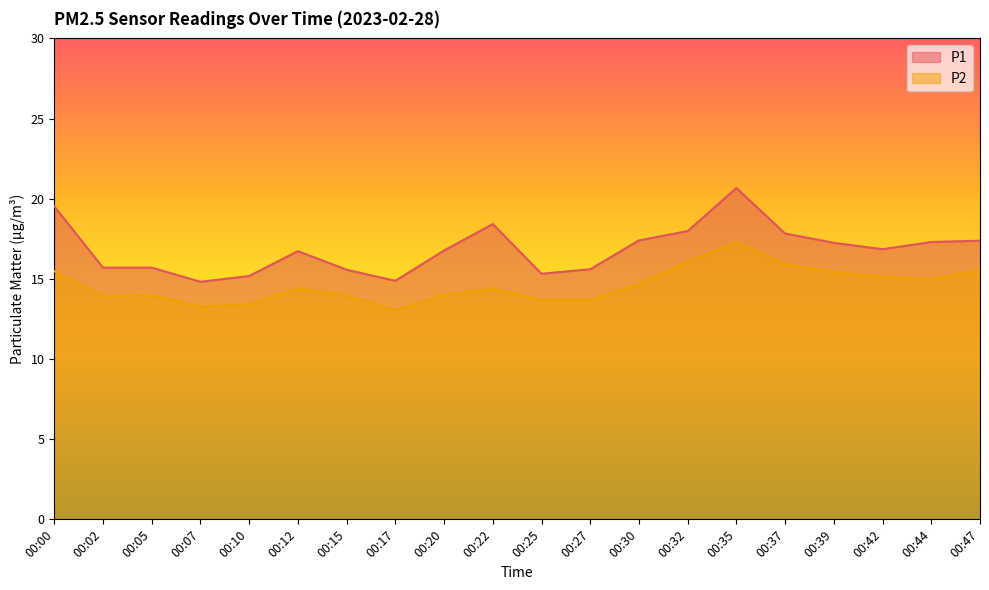

What is the approximate value of P2 at 00:44?

15.0